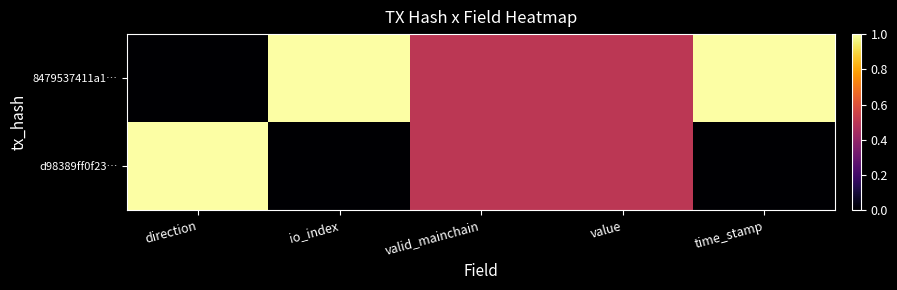

At how many categories does at least one series exceed 0?

5